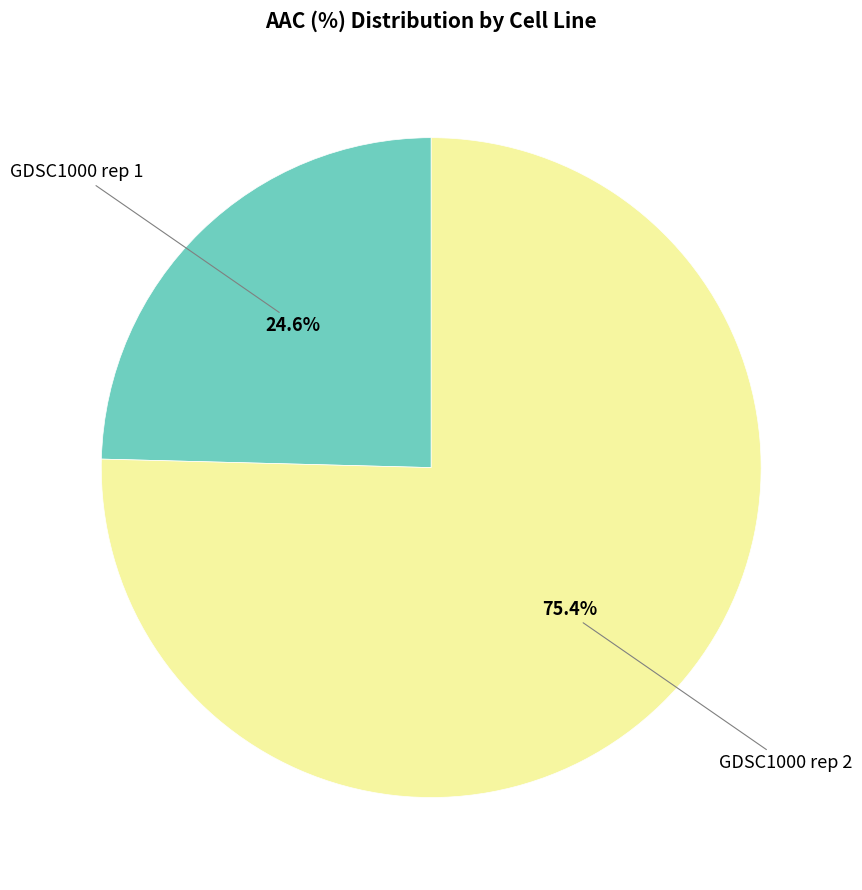

Is there a majority slice in this chart?

Yes